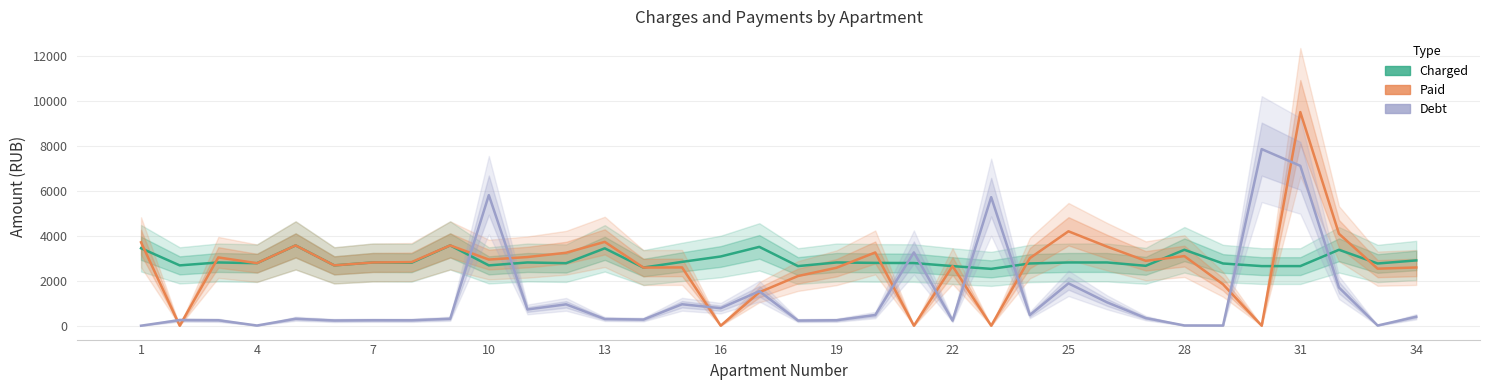

Rank the series by their maximum value, from lowest to highest.

Charged, Debt, Paid